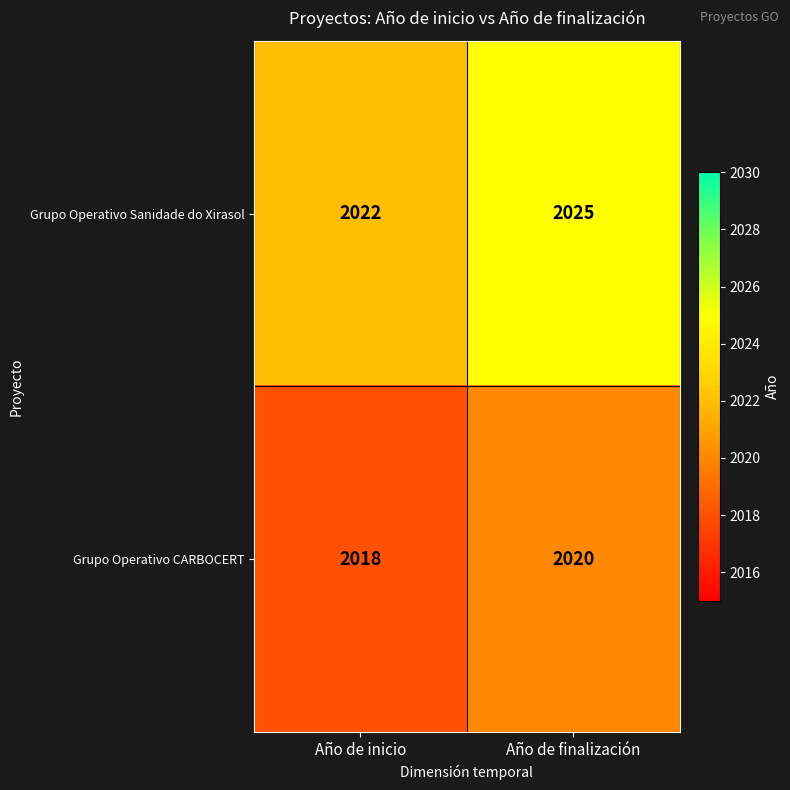

Reading left to right, extract all data points from this chart.

Grupo Operativo Sanidade do Xirasol: Año de inicio=2022	Año de finalización=2025
Grupo Operativo CARBOCERT: Año de inicio=2018	Año de finalización=2020